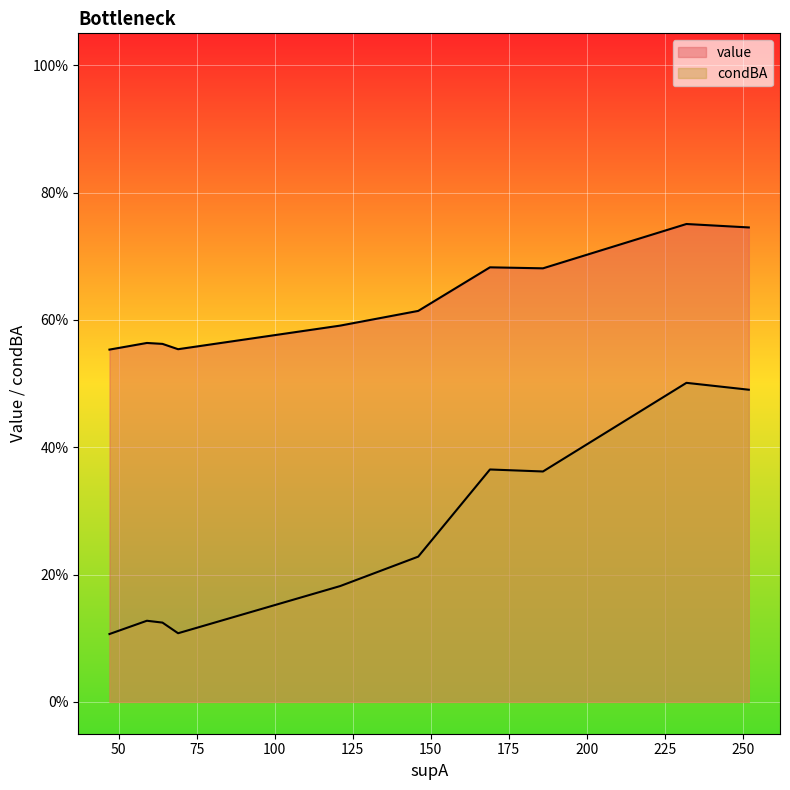

Between 121 and 64, which series saw the biggest shift?

condBA